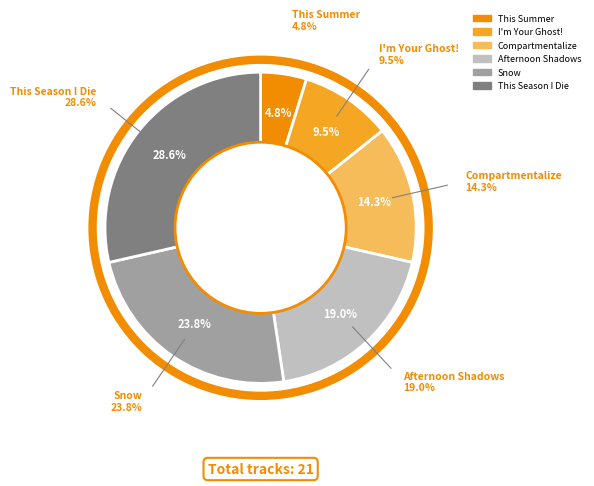

To the nearest percent, what is the average slice percentage?

17%